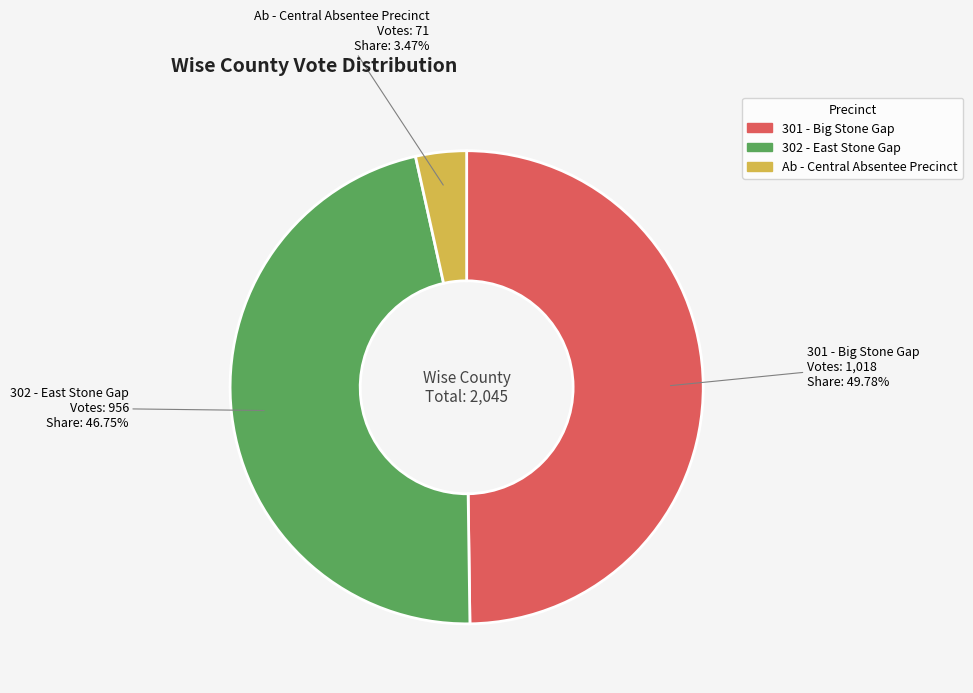

Between Ab - Central Absentee Precinct and 301 - Big Stone Gap, which is larger?

301 - Big Stone Gap